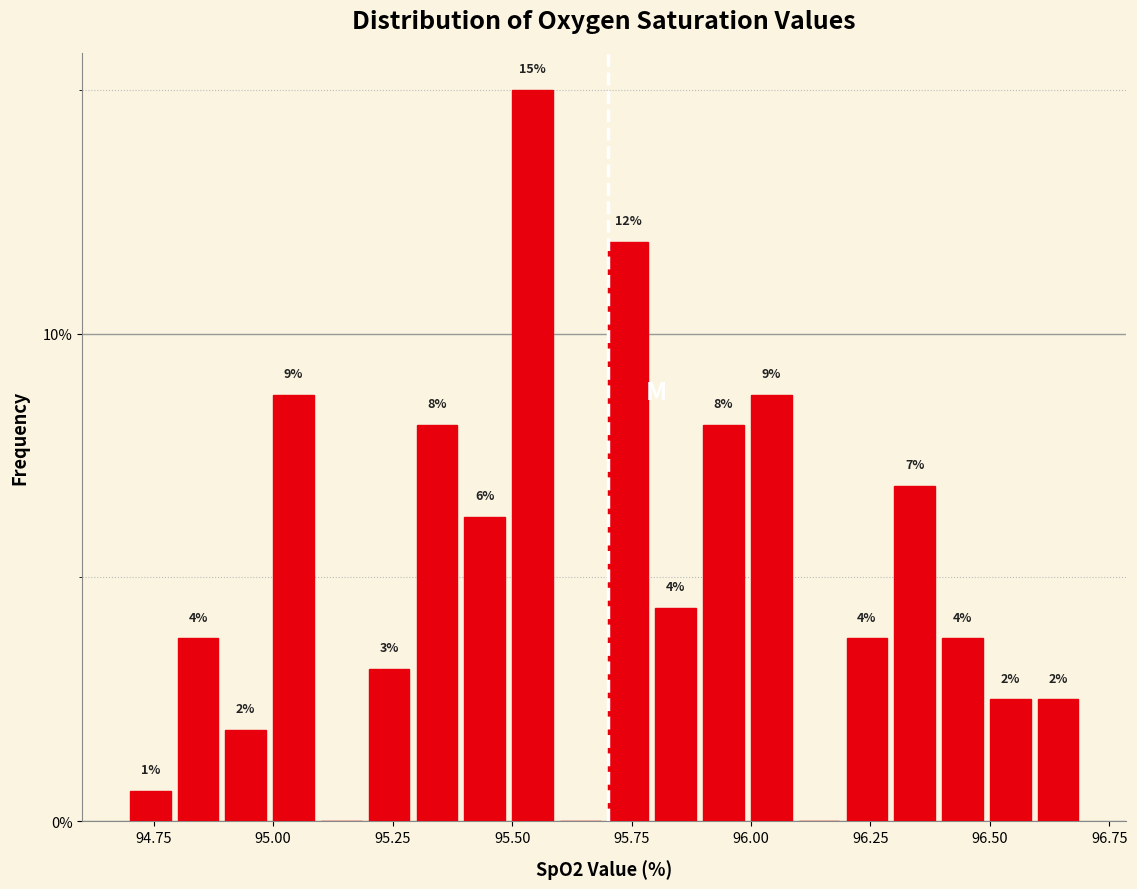

Around what value on the x-axis is the tallest bar? Give the approximate position of its centre, as read against the axis.

95.55